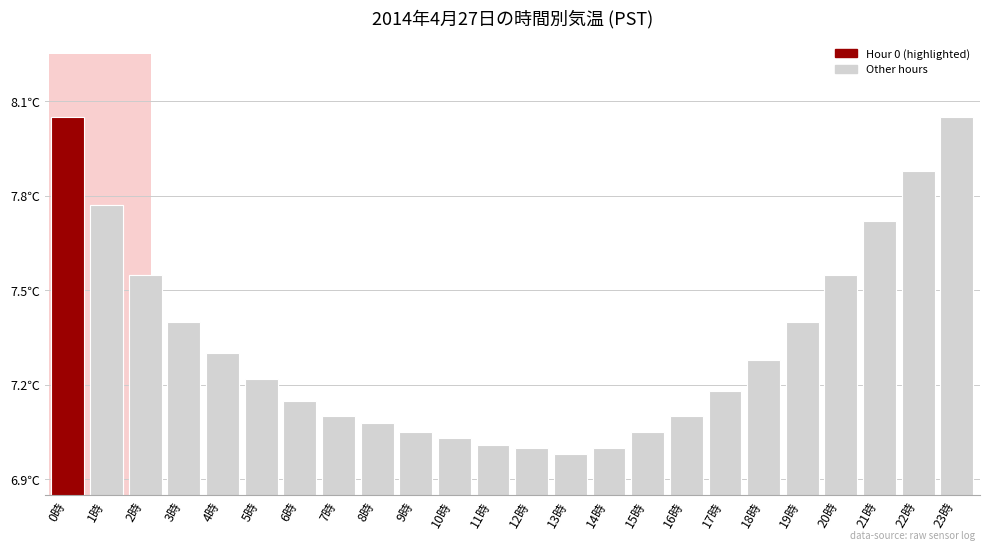

Rank the categories by value from lowest to highest.

13時, 12時, 14時, 11時, 10時, 9時, 15時, 8時, 7時, 16時, 6時, 17時, 5時, 18時, 4時, 3時, 19時, 2時, 20時, 21時, 1時, 22時, 0時, 23時